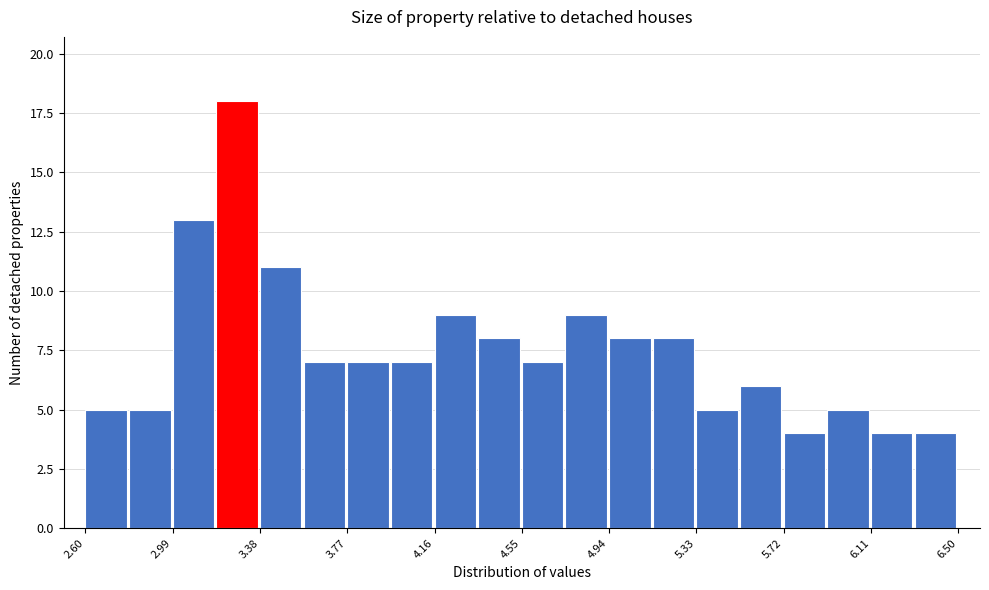

Around what value on the x-axis is the tallest bar? Give the approximate position of its centre, as read against the axis.

3.30